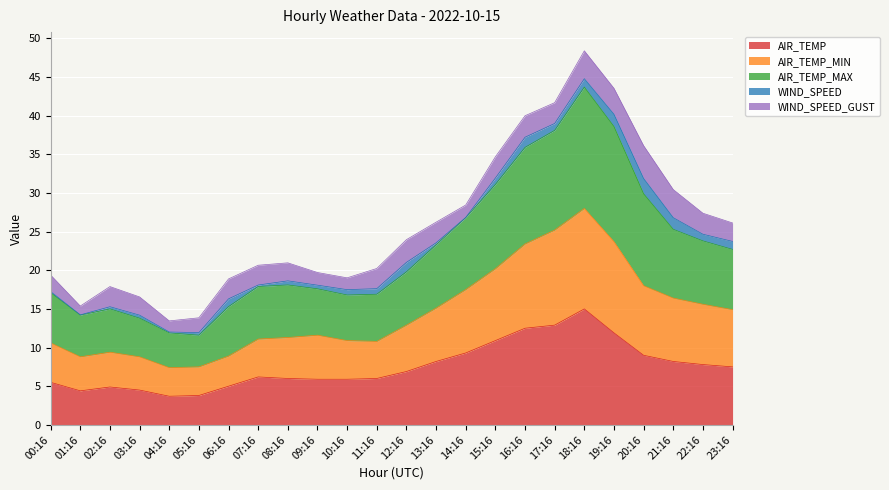

True or false: AIR_TEMP_MIN has a value of 7.5 at 05:16.

True